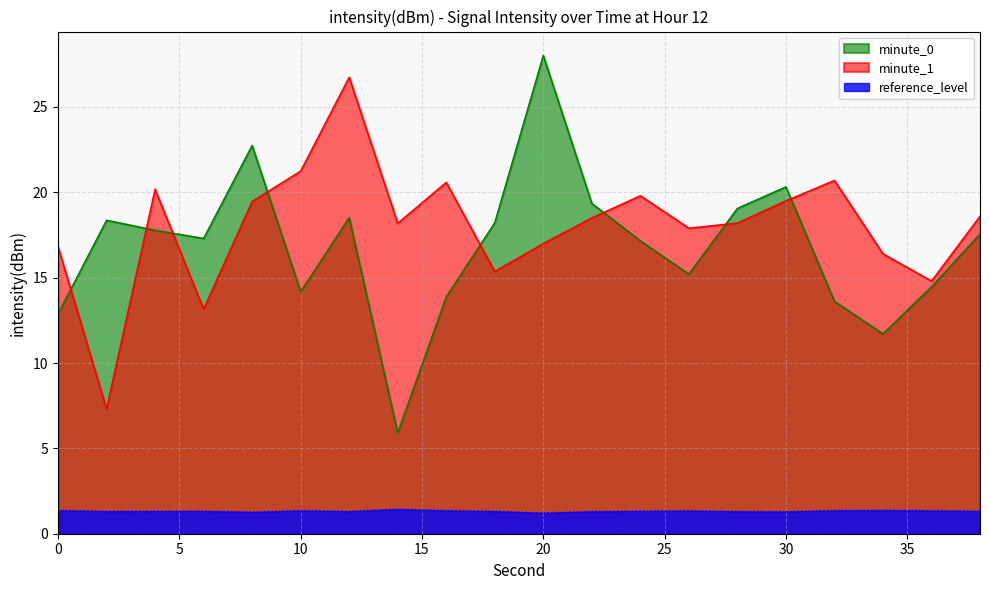

What is the minimum value shown in the chart?

1.2